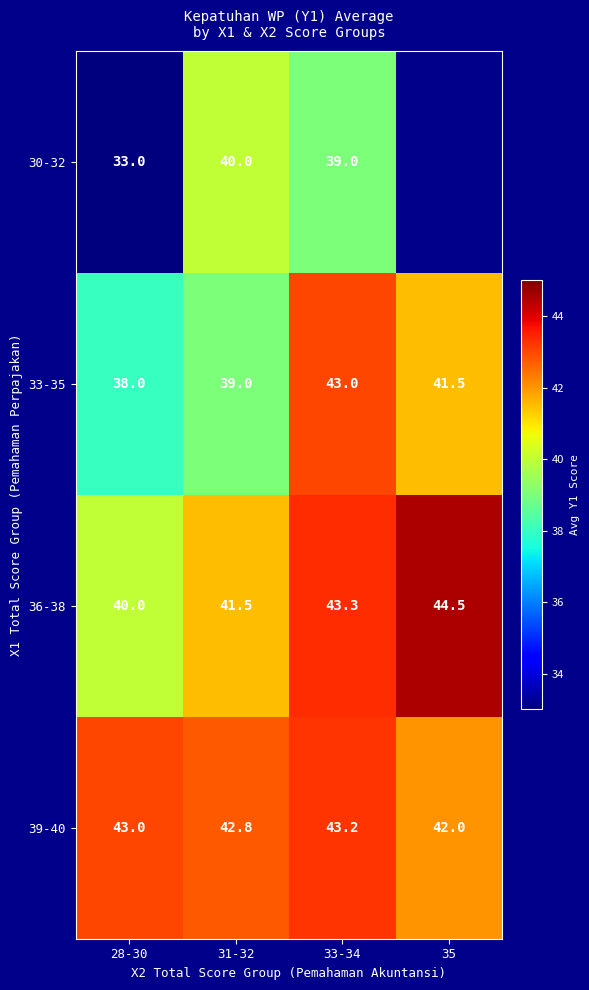

Which category has the lowest value in the 33-35 series?

28-30